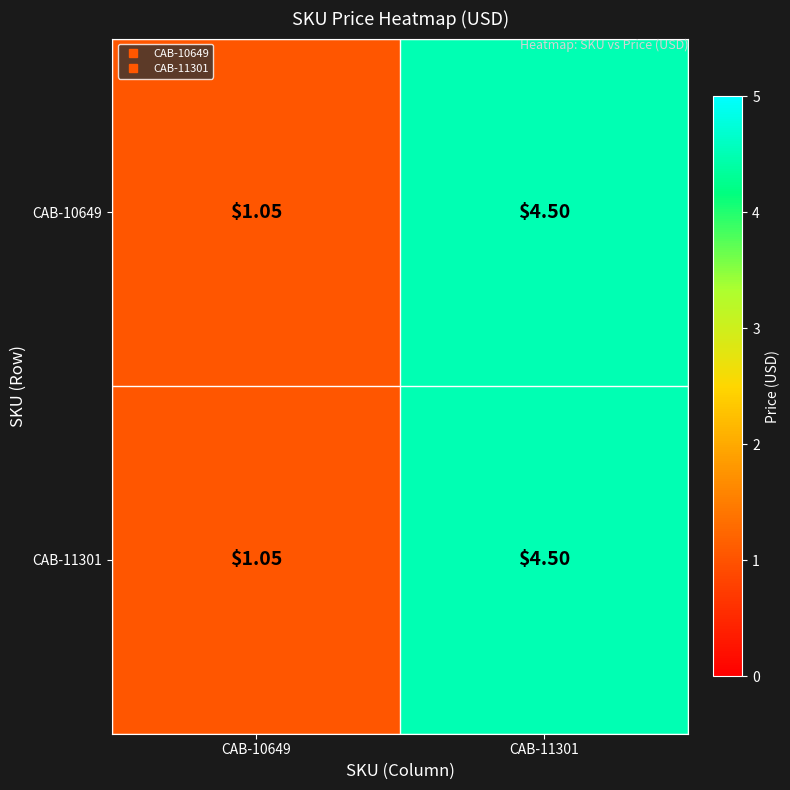

Count the number of categories in the chart.

2